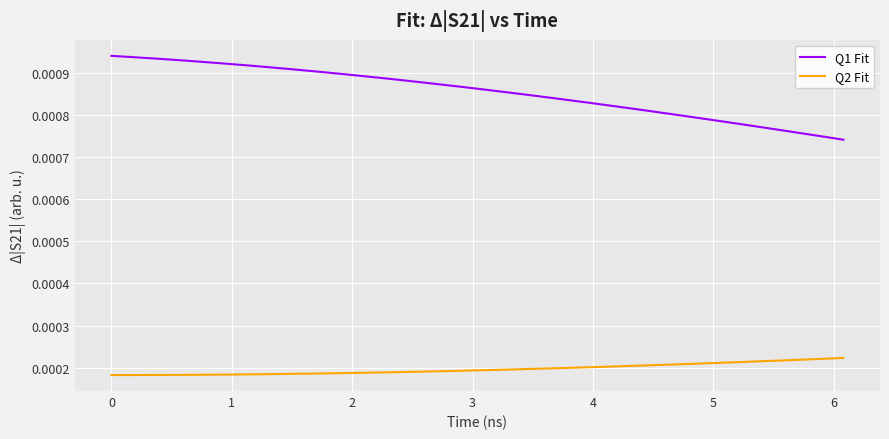

Which series has the largest range (max minus min)?

Q1 Fit